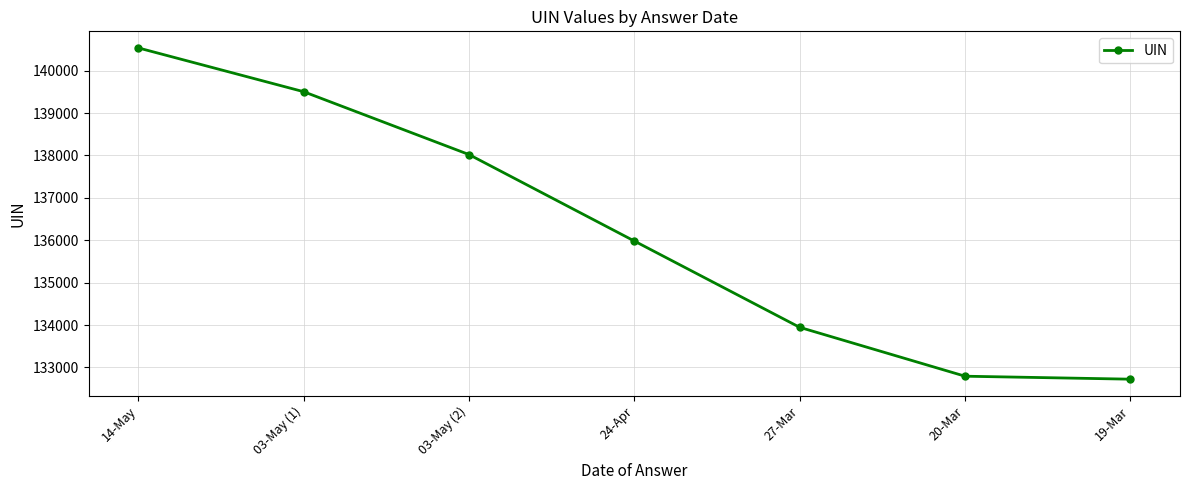

Reading right to left, transcribe all the data shown in this chart.

19-Mar=132722	20-Mar=132792	27-Mar=133945	24-Apr=135981	03-May (2)=138021	03-May (1)=139504	14-May=140537